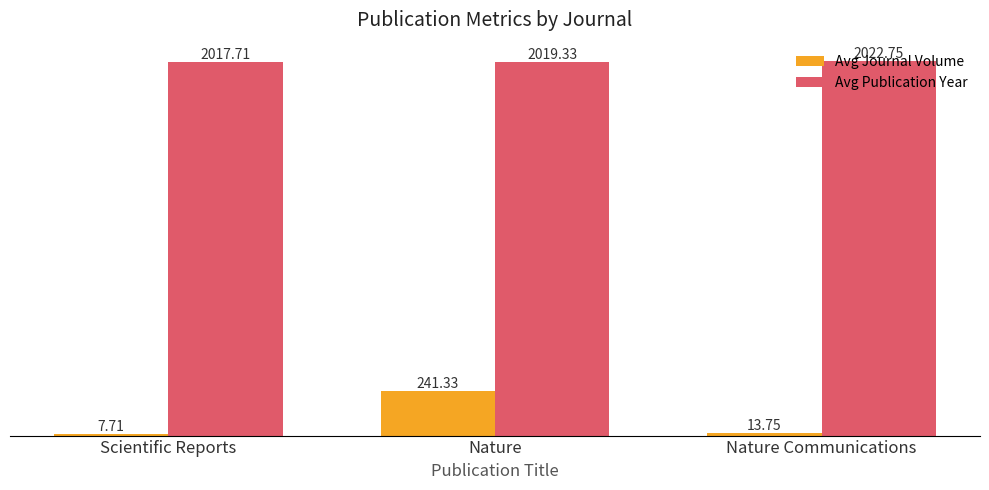

Read the Avg Publication Year value at Nature.

2019.3